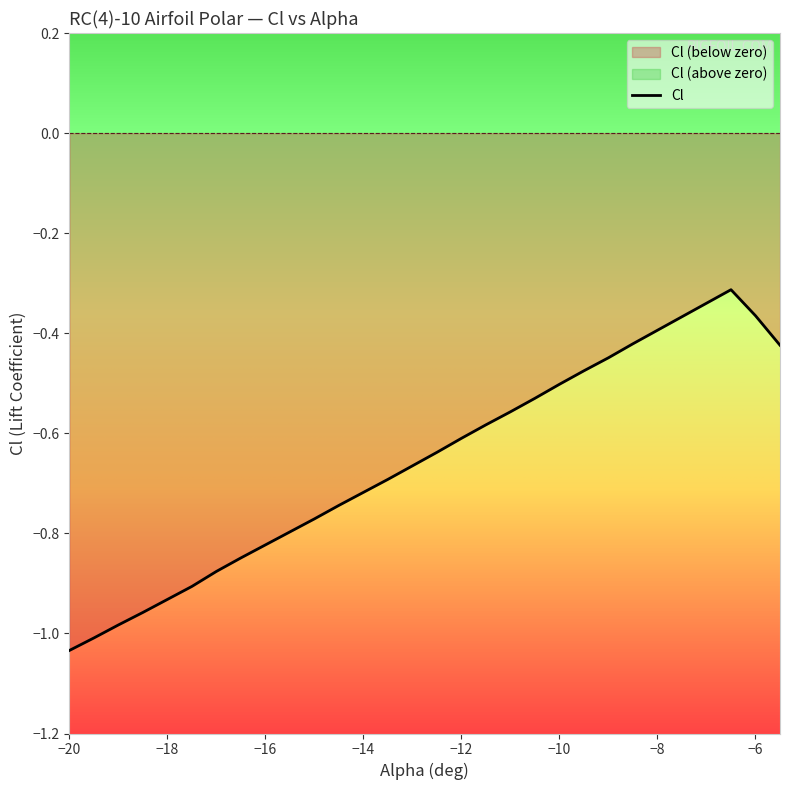

Reading left to right, transcribe all the data shown in this chart.

-20=-1.0	-19.5=-1.0	-19=-1.0	-18.5=-1.0	-18=-0.9	-17.5=-0.9	-17=-0.9	-16.5=-0.8	-16=-0.8	-15.5=-0.8	-15=-0.8	-14.5=-0.7	-14=-0.7	-13.5=-0.7	-13=-0.7	-12.5=-0.6	-12=-0.6	-11.5=-0.6	-11=-0.6	-10.5=-0.5	-10=-0.5	-9.5=-0.5	-9=-0.4	-8.5=-0.4	-8=-0.4	-7.5=-0.4	-7=-0.3	-6.5=-0.3	-6=-0.4	-5.5=-0.4